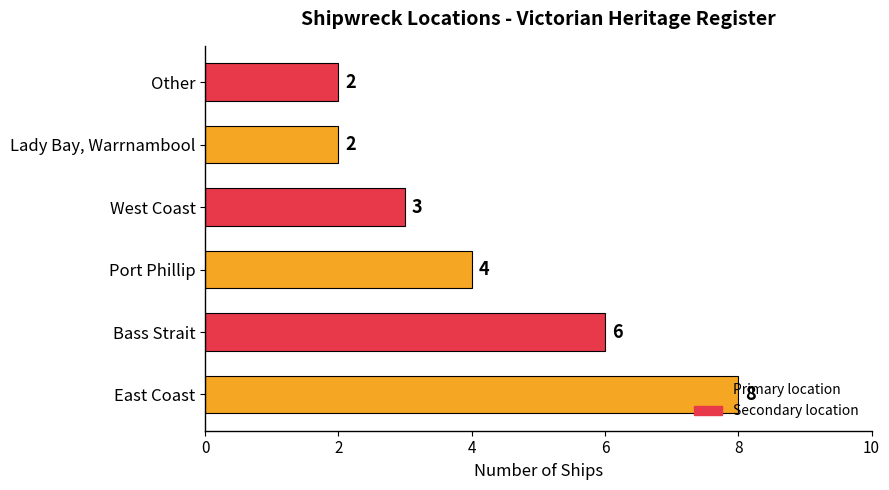

The chart shows a value of 1 at West Coast. True or false?

False